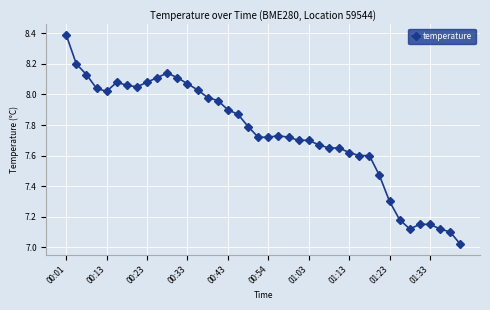

What is the difference between the maximum and second lowest values?

1.3